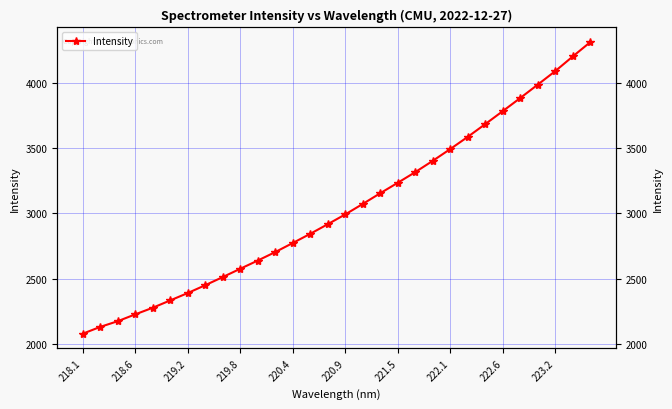

What is the value of the 22nd point from the left?

3493.9